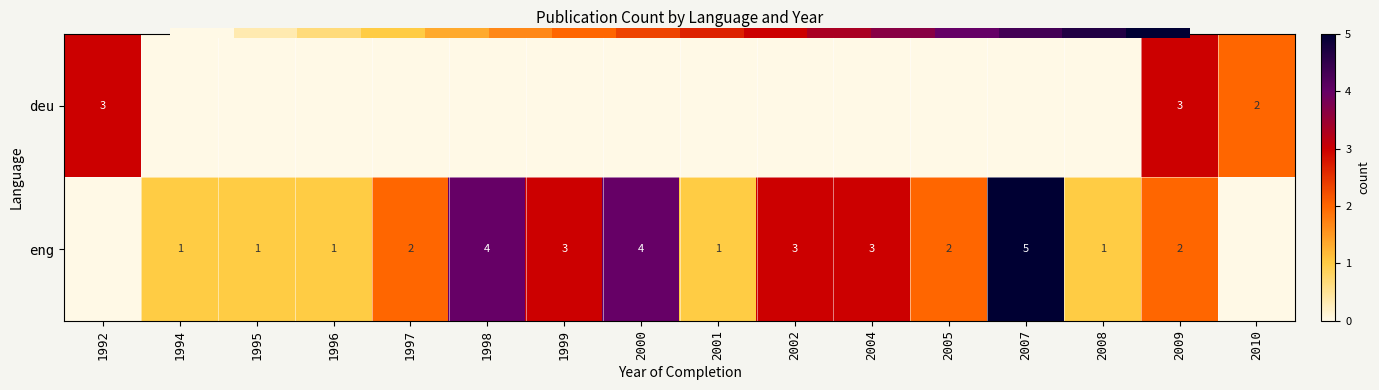

What is the total value across all series at 2009?

5